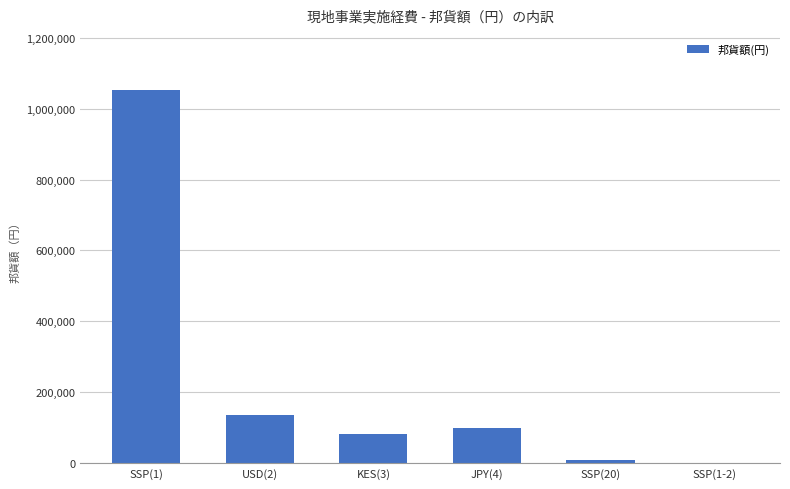

What is the sum of all values?

1381804